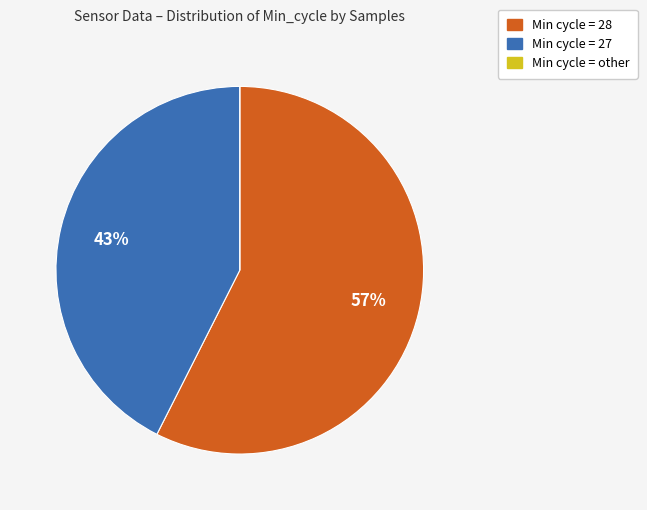

Does any single category account for the majority?

Yes